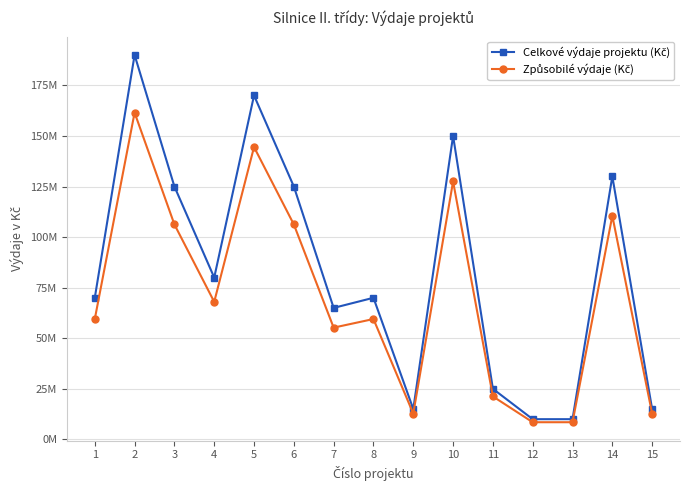

Which category has the lowest value across all series?

12